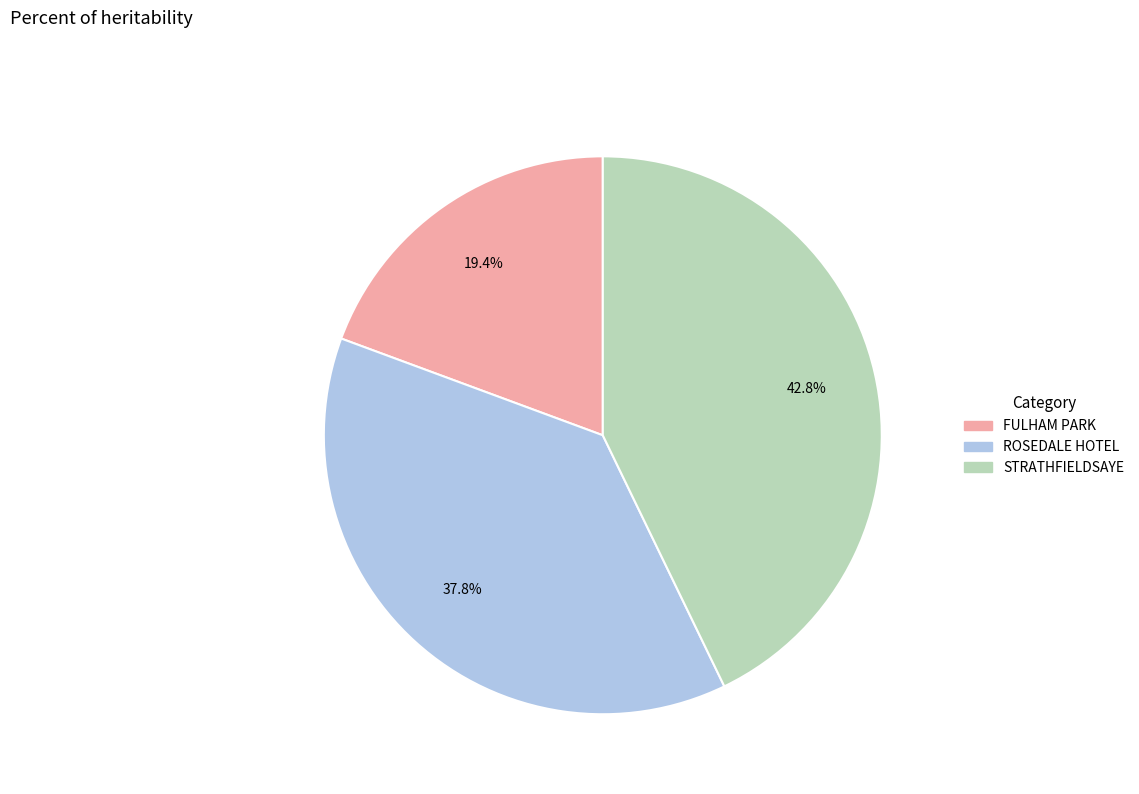

Which has a higher value, FULHAM PARK or ROSEDALE HOTEL?

ROSEDALE HOTEL